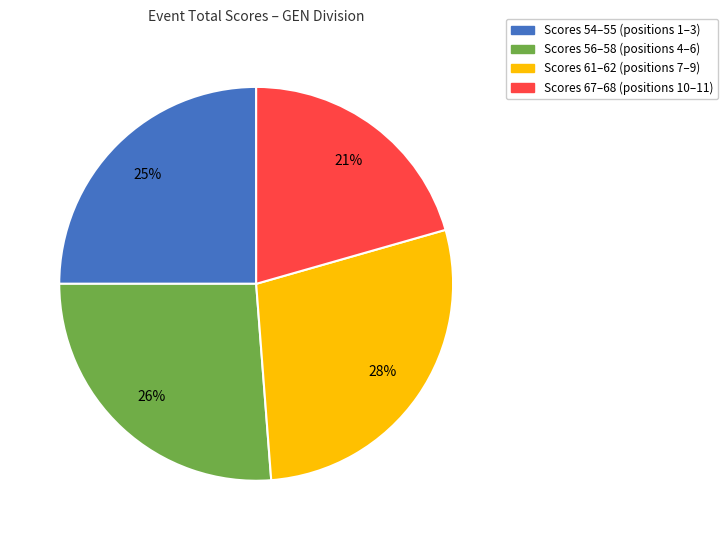

How many segments does this pie chart have?

4